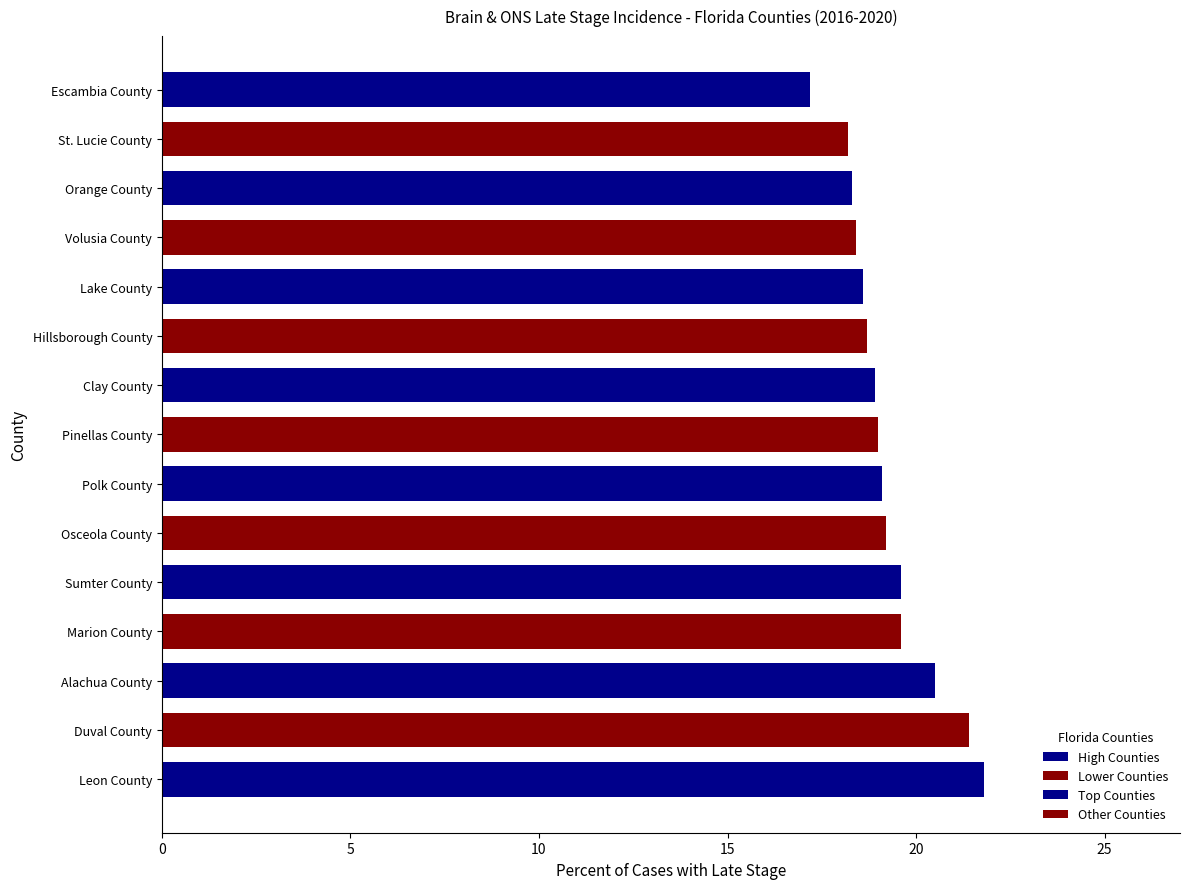

Approximately how many times larger is the value at Leon County compared to St. Lucie County?

1.2